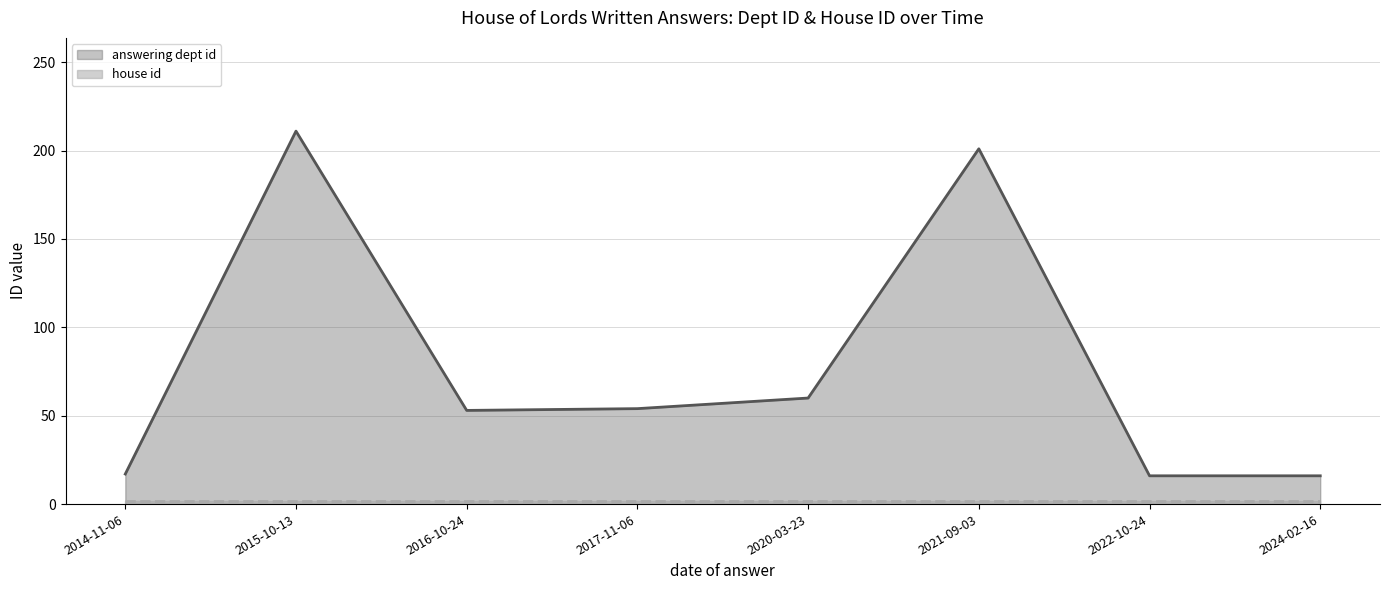

What is the change in value from 2020-03-23 to 2022-10-24?

-44